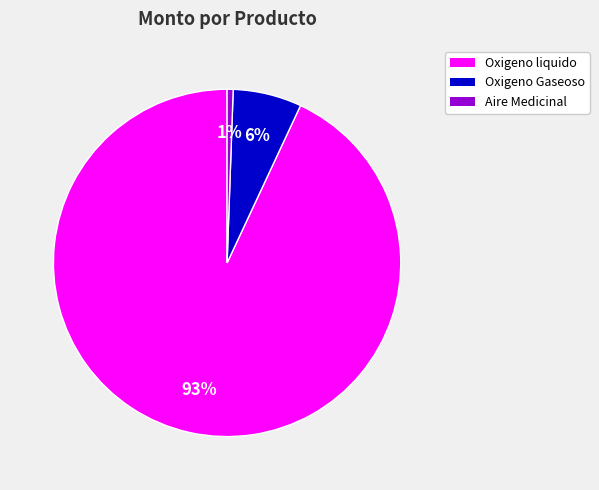

Which slice is the largest?

Oxigeno liquido